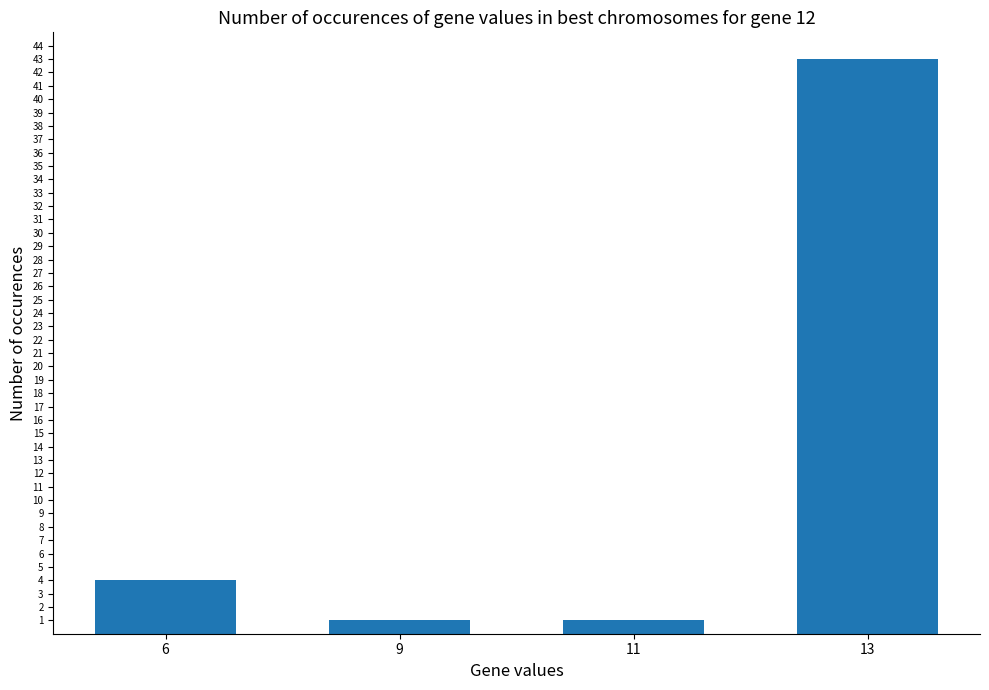

The value at 9 is 1. True or false?

True